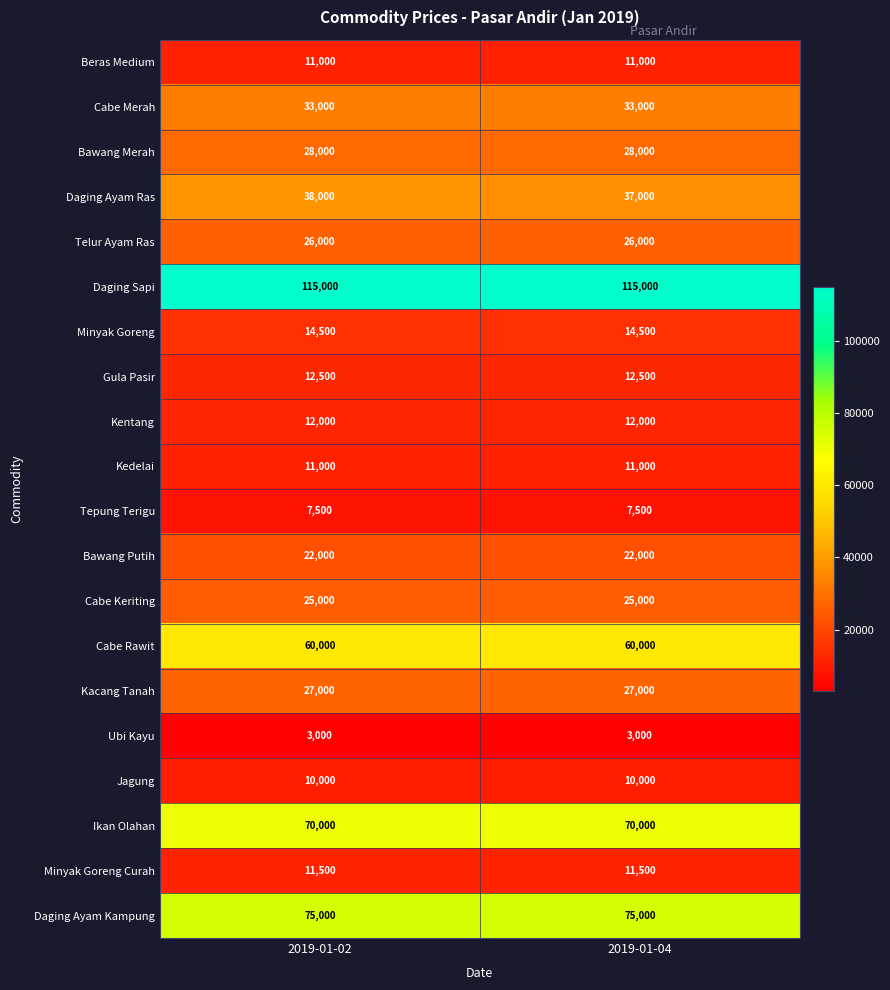

What is the maximum value for Bawang Merah?

28000